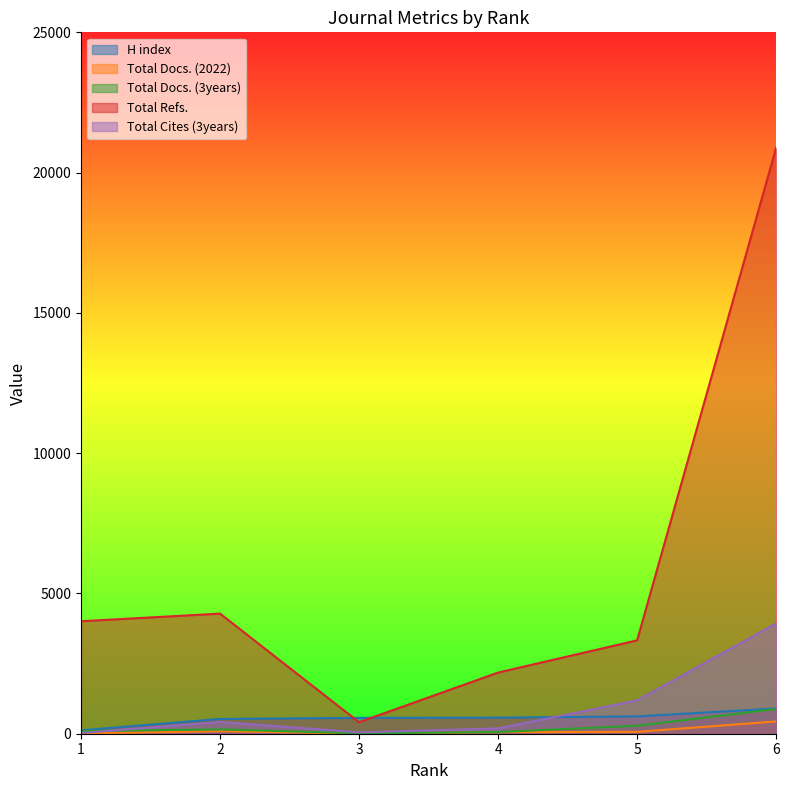

Rank the series at 3 from lowest to highest value.

Total Docs. (2022), Total Docs. (3years), Total Cites (3years), Total Refs., H index